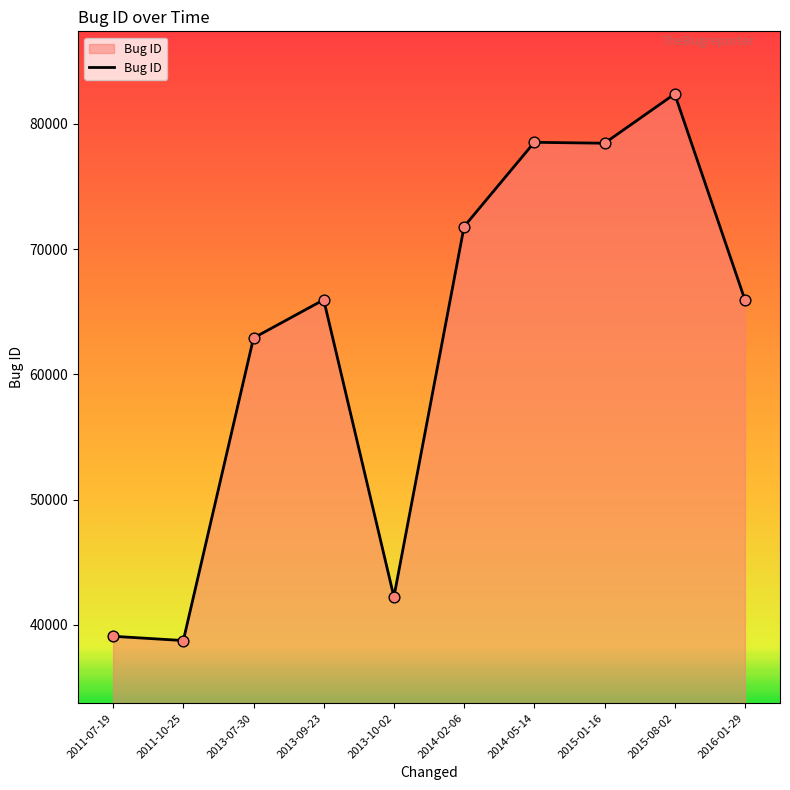

What is the change in value from 2011-07-19 to 2013-10-02?

+3148